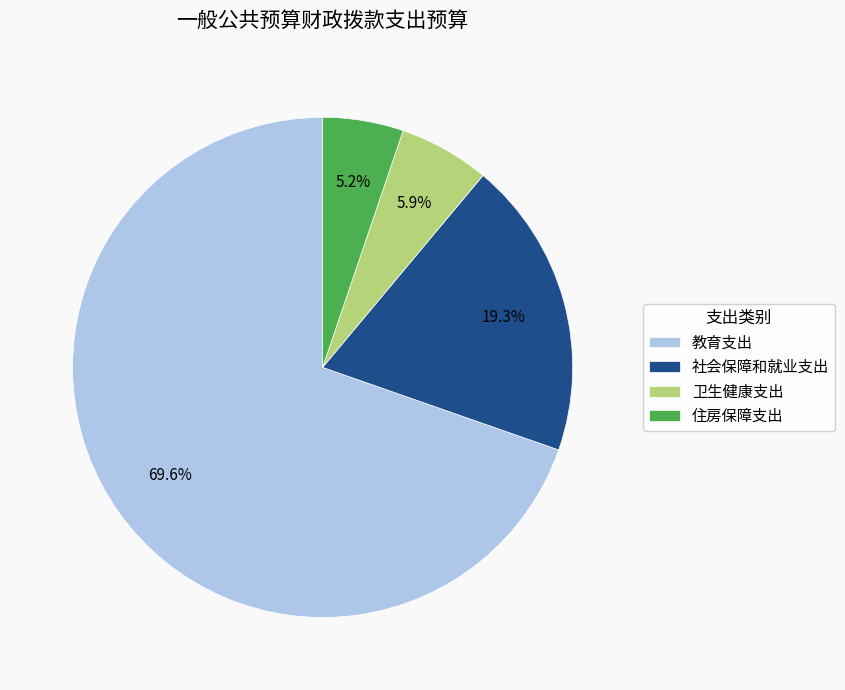

Combined, do 住房保障支出 and 社会保障和就业支出 account for over 50%?

No